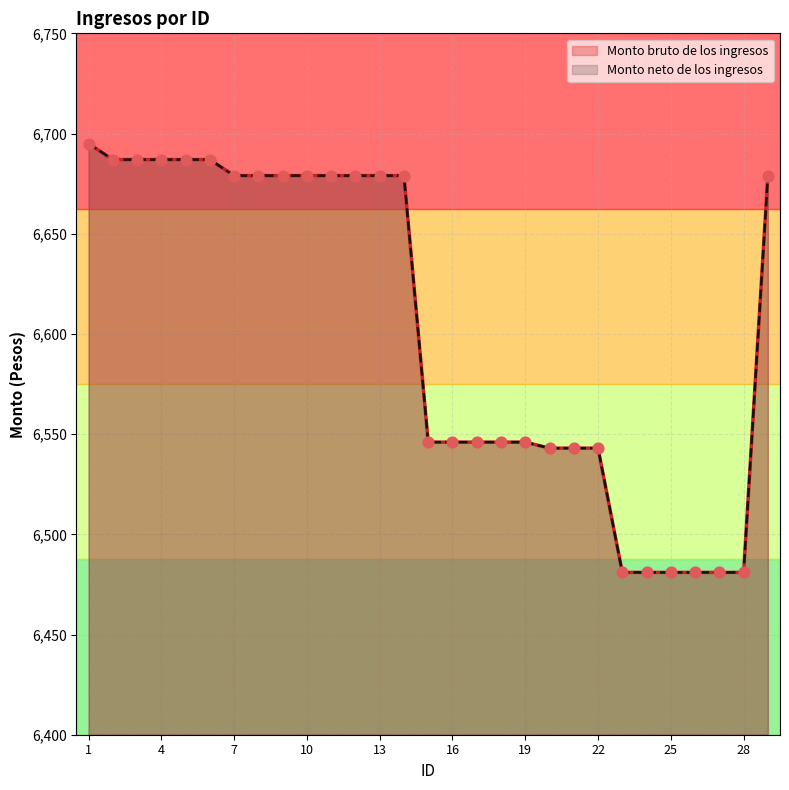

Is the value of Monto neto de los ingresos at 13 greater than the value of Monto bruto de los ingresos at 3?

No